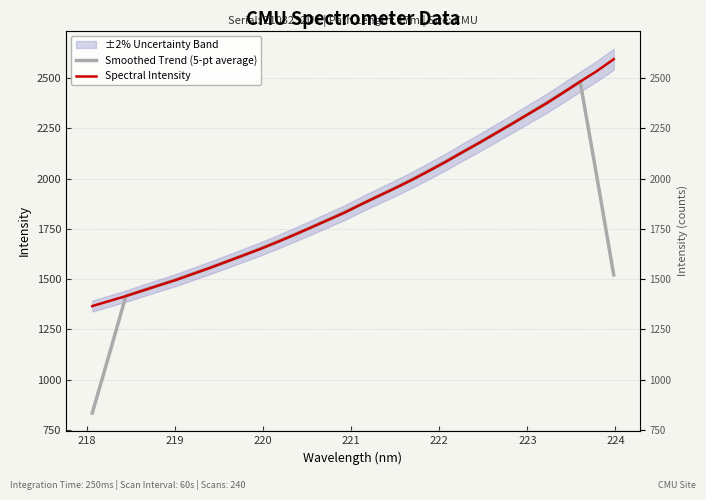

Reading left to right, transcribe all the data shown in this chart.

Smoothed Trend (5-pt average): 834.6	1123.3	1417.4	1443.5	1470.6	1498.6	1527.5	1557.2	1588.0	1619.6	1652.4	1686.2	1721.2	1757.2	1794.9	1833.4	1872.5	1912.4	1953.7	1995.7	2039.2	2084.3	2130.8	2178.1	2226.4	2275.0	2324.9	2376.0	2427.9	2481.5	2006.9	1521.5
Spectral Intensity: 1366.3	1391.1	1415.8	1443.3	1470.3	1496.7	1526.8	1556.2	1587.7	1618.8	1650.7	1684.6	1720.2	1756.8	1793.7	1830.9	1872.8	1912.8	1952.0	1993.3	2037.6	2082.6	2130.7	2177.2	2225.8	2274.4	2324.2	2373.4	2426.8	2481.1	2533.8	2592.6